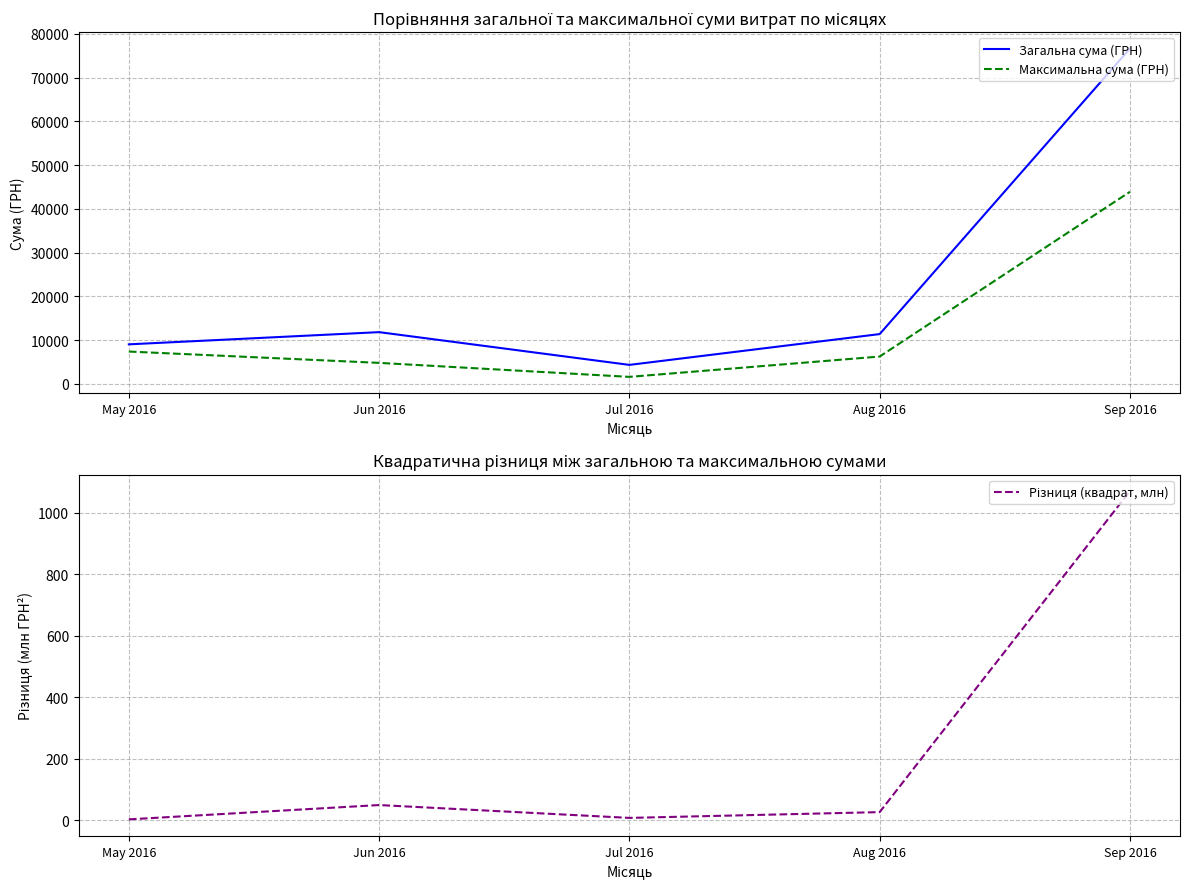

What are all the series names shown in the legend?

Загальна сума (ГРН), Максимальна сума (ГРН), Різниця (квадрат, млн)